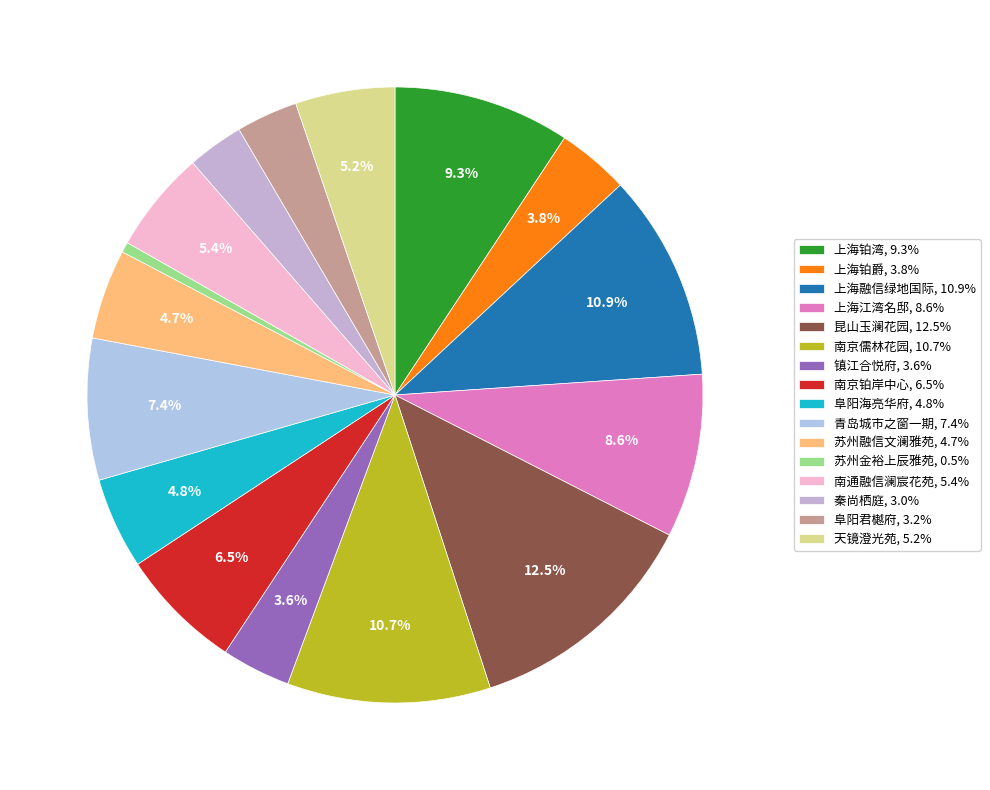

Is there a majority slice in this chart?

No